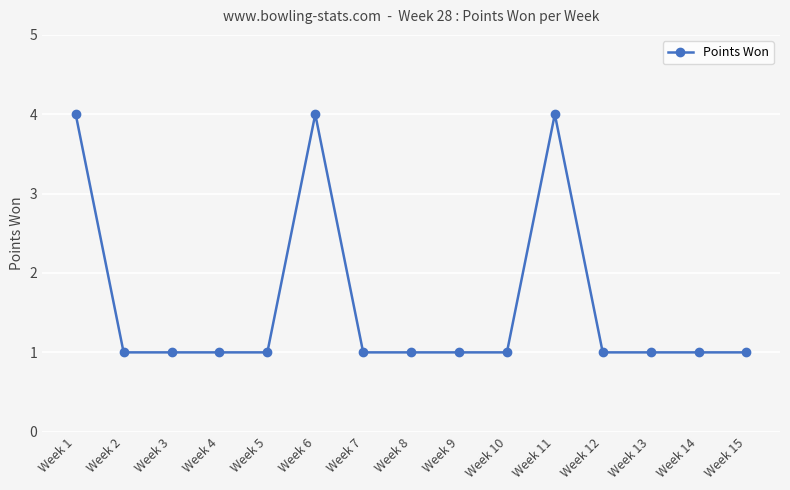

Is this an area chart (filled region under the line)?

No